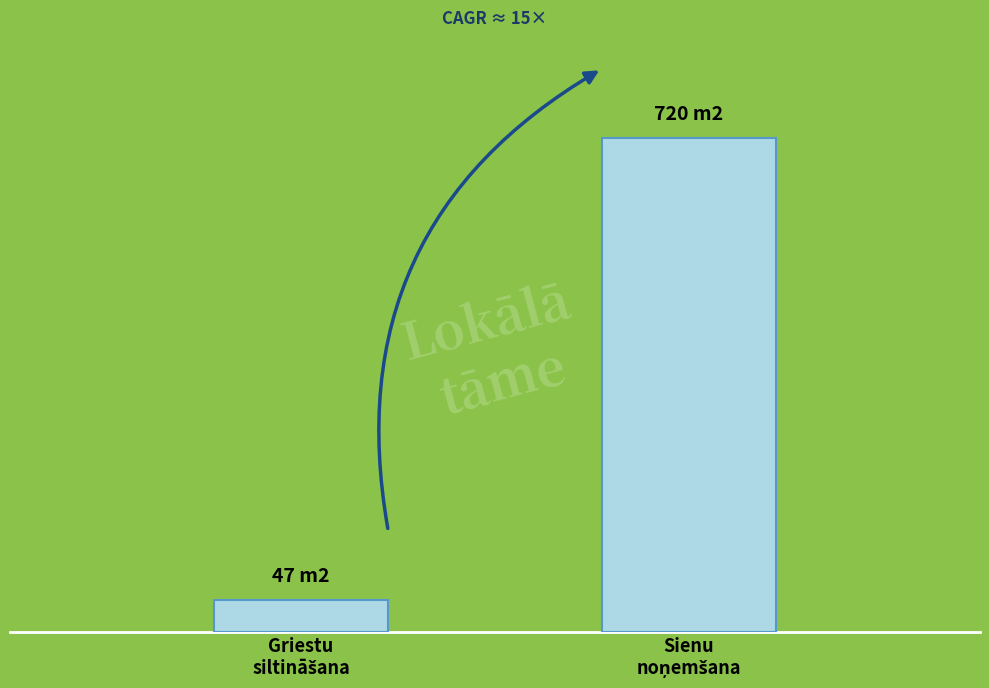

What is the value of the 1st bar from the left?

47